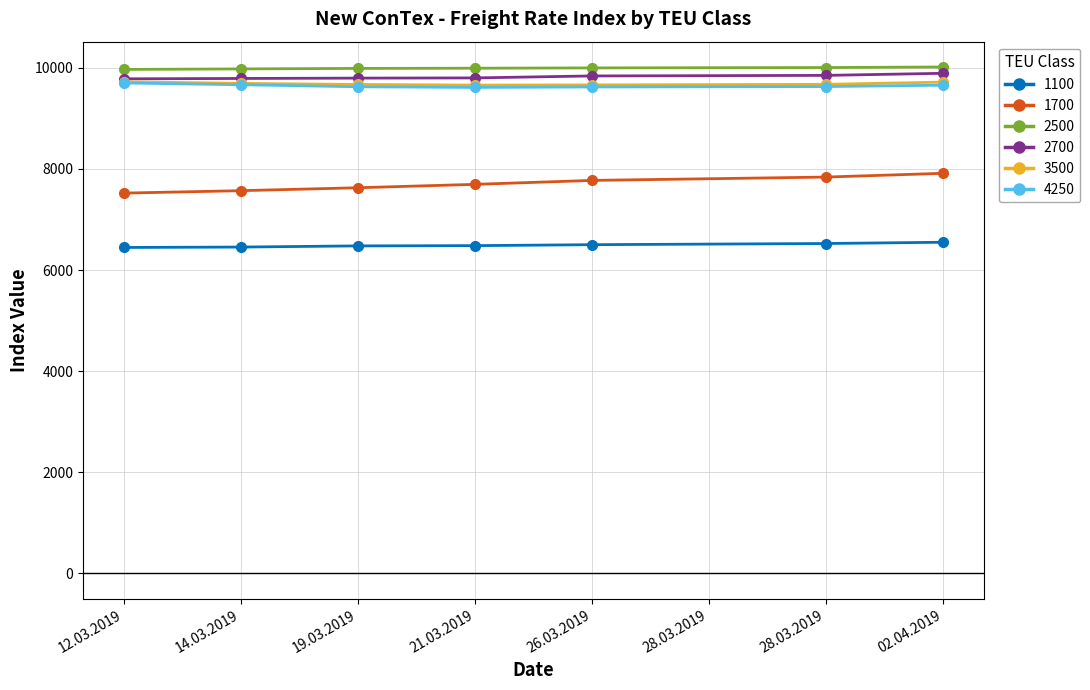

What is the maximum value for 4250?

9700